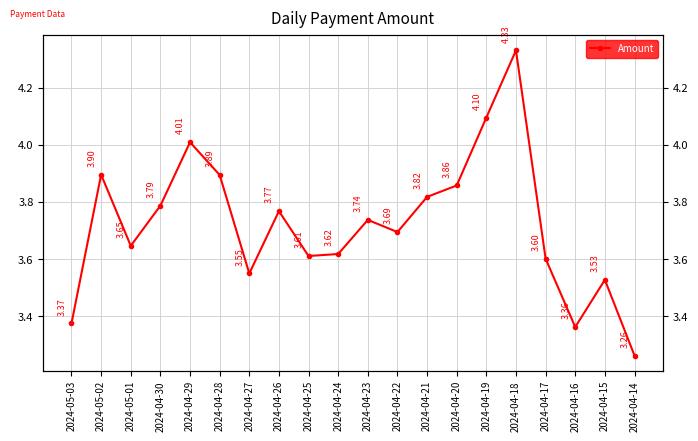

At which category does the data reach its first local valley?

2024-05-01